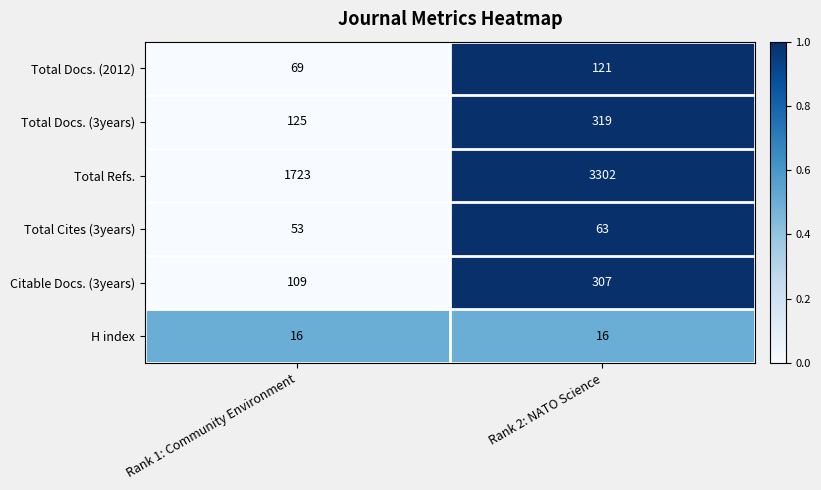

What is the average value of the Total Docs. (3years) series?

222